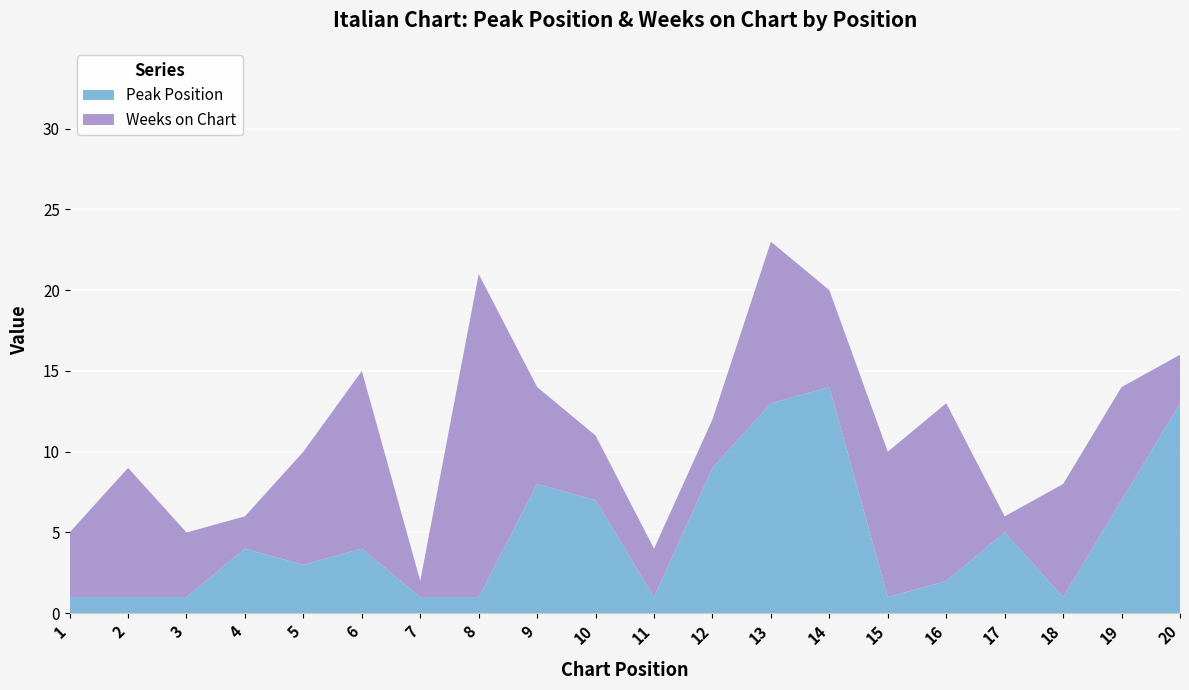

Reading left to right, what are all the values shown in this chart?

Peak Position: 1=1	2=1	3=1	4=4	5=3	6=4	7=1	8=1	9=8	10=7	11=1	12=9	13=13	14=14	15=1	16=2	17=5	18=1	19=7	20=13
Weeks on Chart: 1=4	2=8	3=4	4=2	5=7	6=11	7=1	8=20	9=6	10=4	11=3	12=3	13=10	14=6	15=9	16=11	17=1	18=7	19=7	20=3